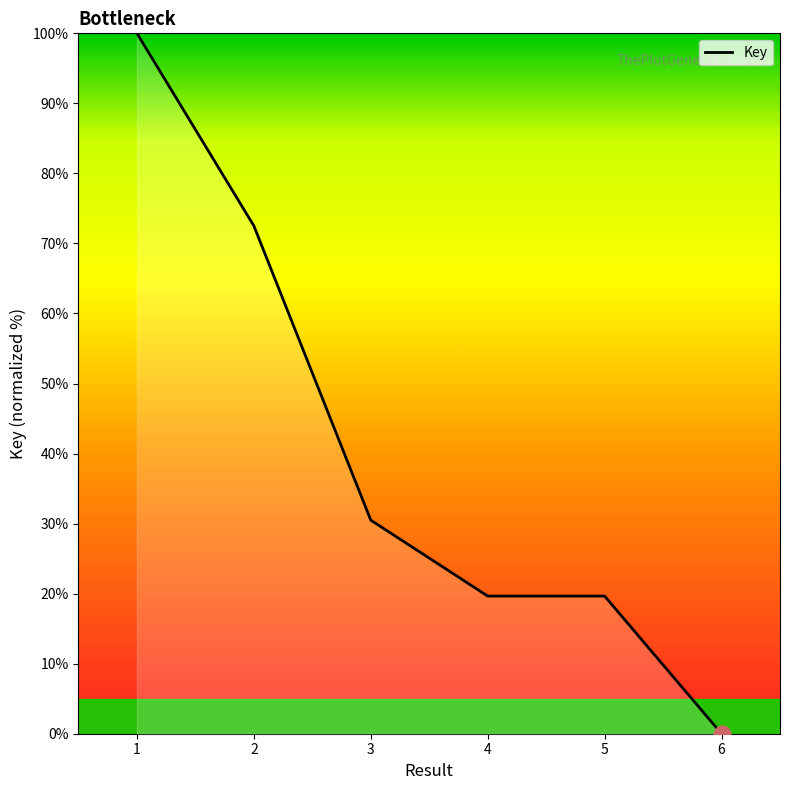

How many lines are shown in the chart?

1